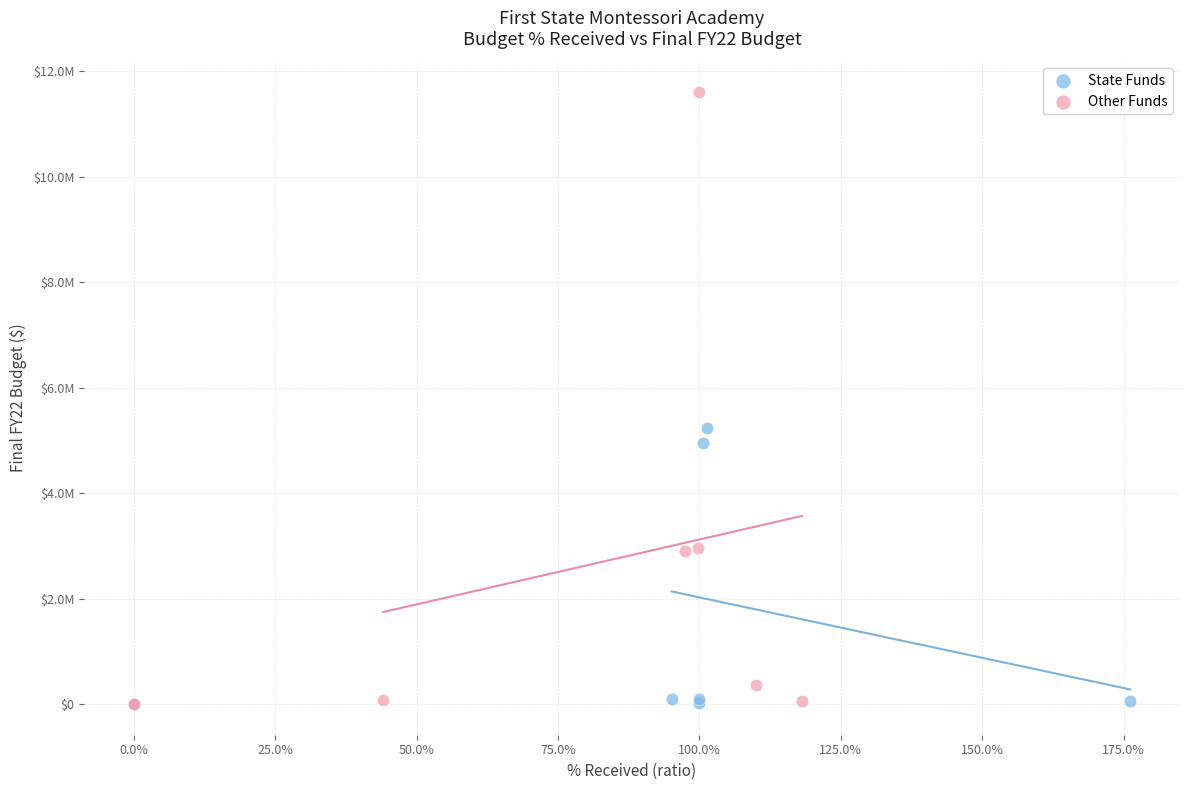

Which series reaches the maximum Y coordinate?

Other Funds